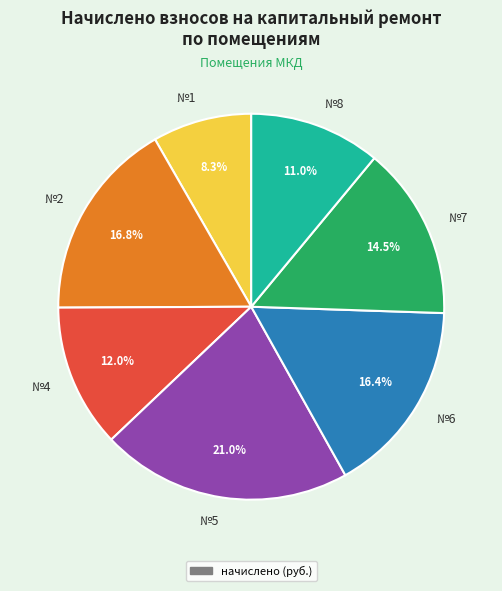

What is the ratio of the value at №1 to the value at №6?

0.5